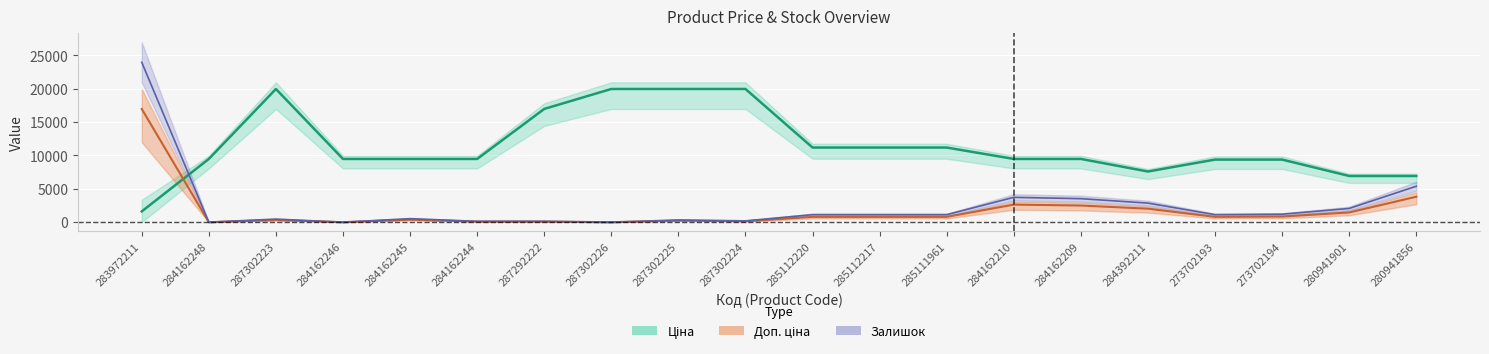

At how many categories does at least one series exceed 10057?

9